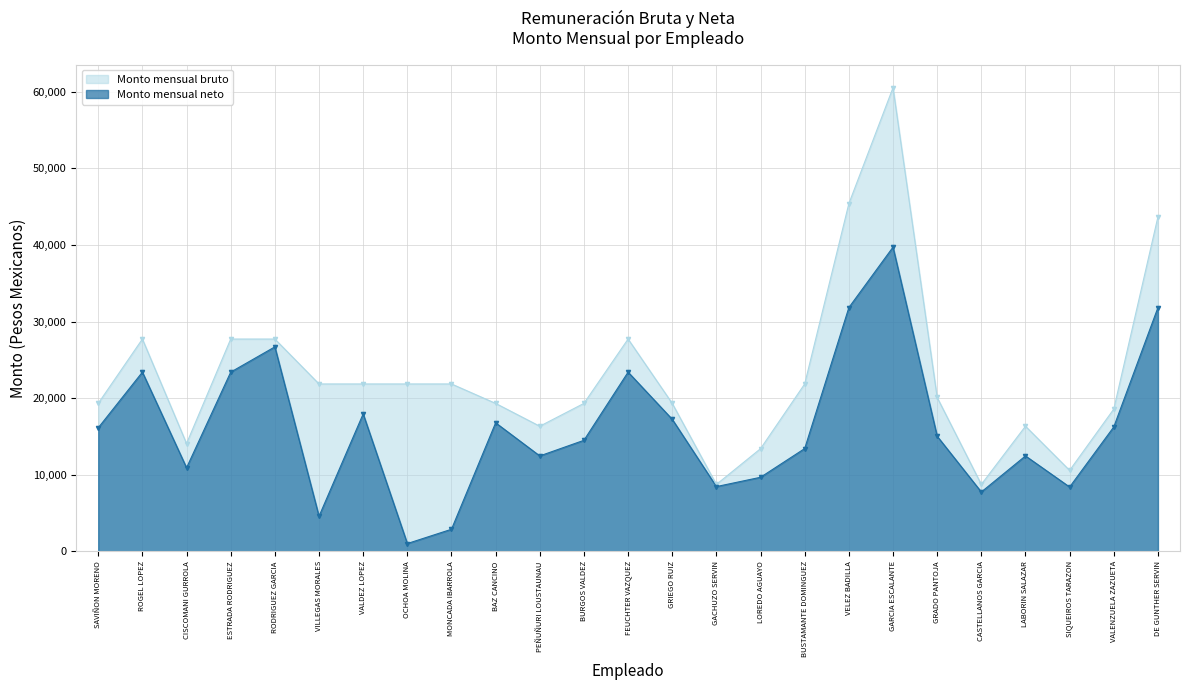

What is the sum of all Monto mensual neto values?

406518.4